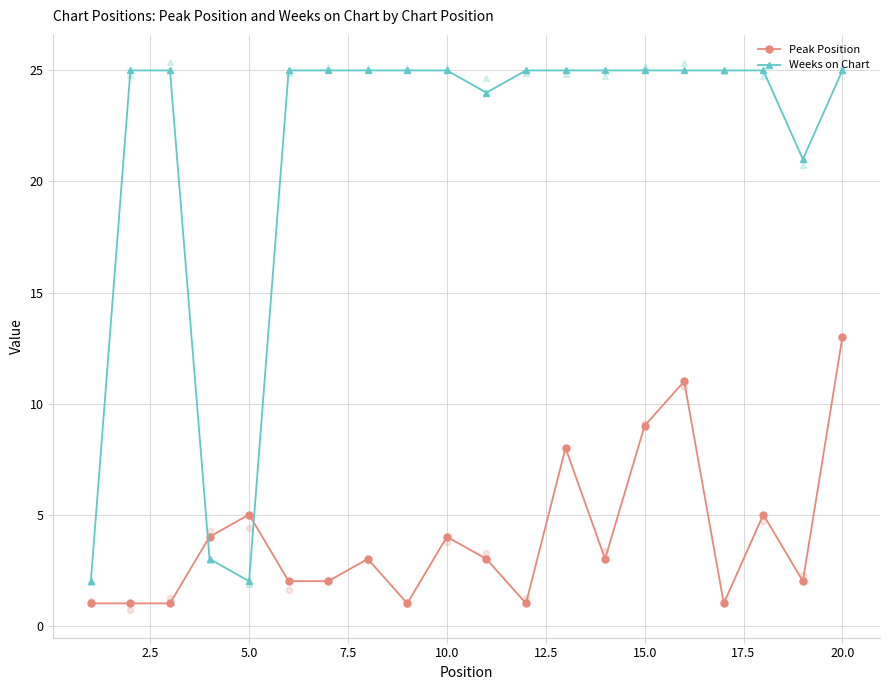

Which series contains the highest Y value?

Weeks on Chart (scatter)